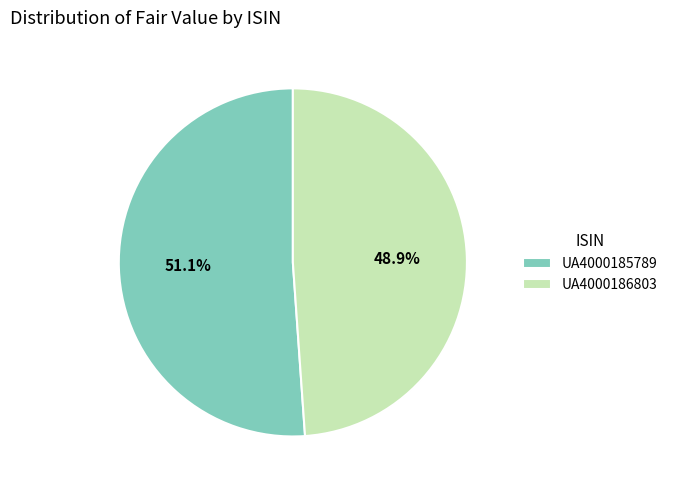

Does any single category account for the majority?

Yes